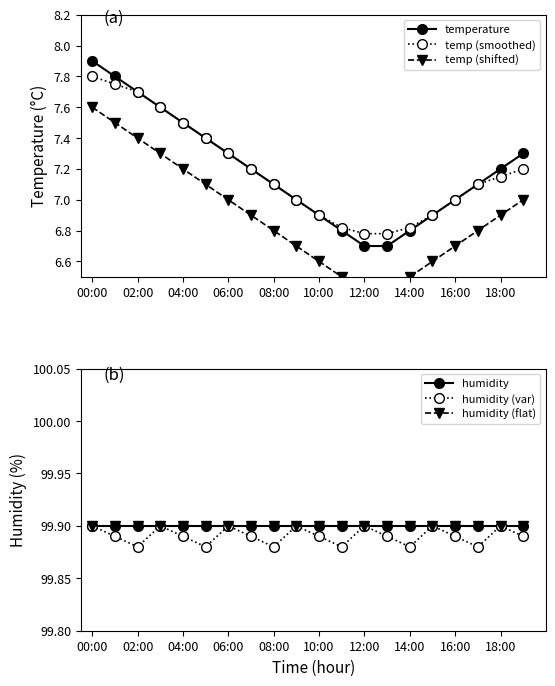

True or false: temp (smoothed) and temperature intersect in this chart.

False